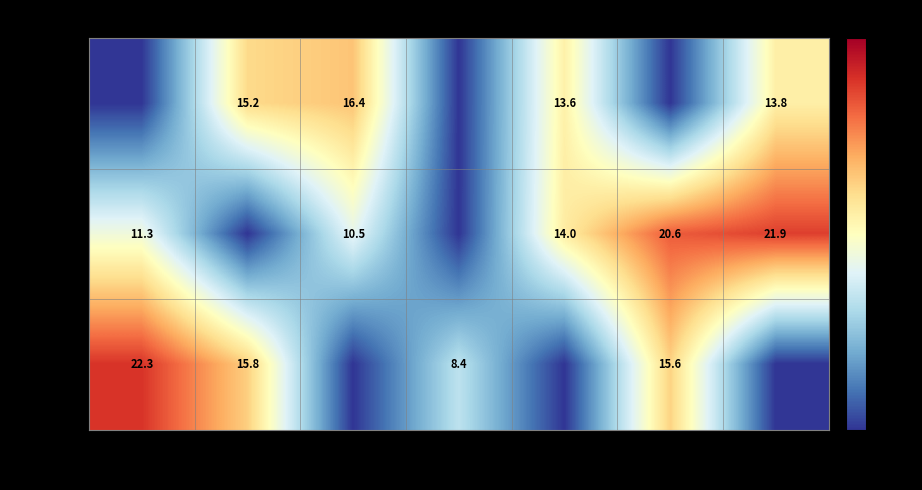

What is the sum of the Week 3 values at Thu and Sat?

24.0